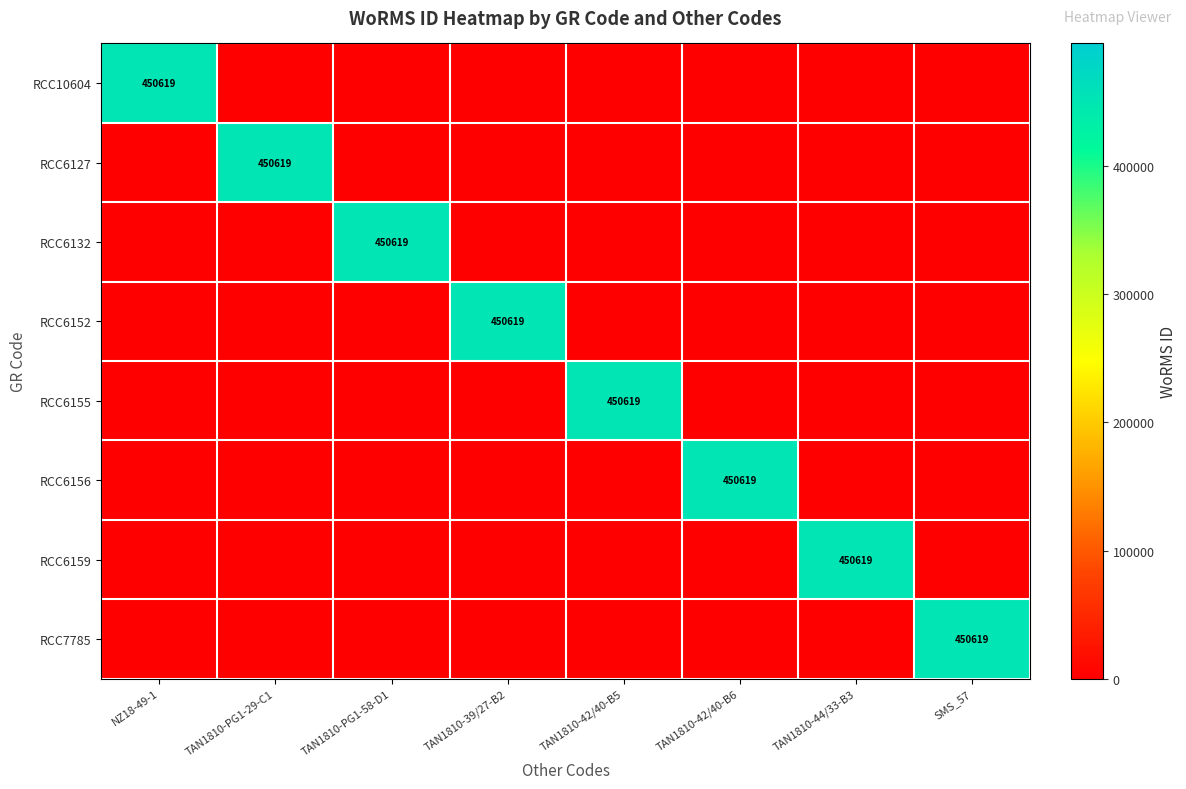

The value of RCC6152 at TAN1810-39/27-B2 is 450619. True or false?

True